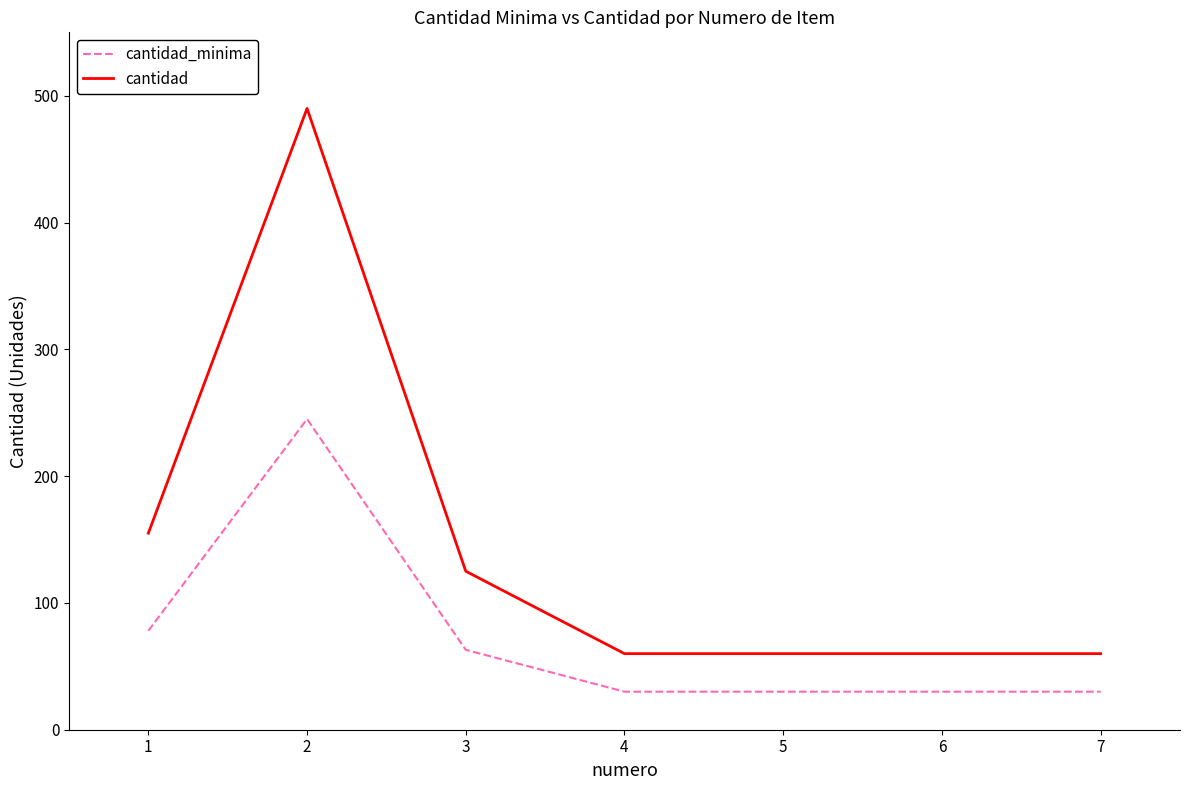

What is the minimum value for cantidad_minima?

30